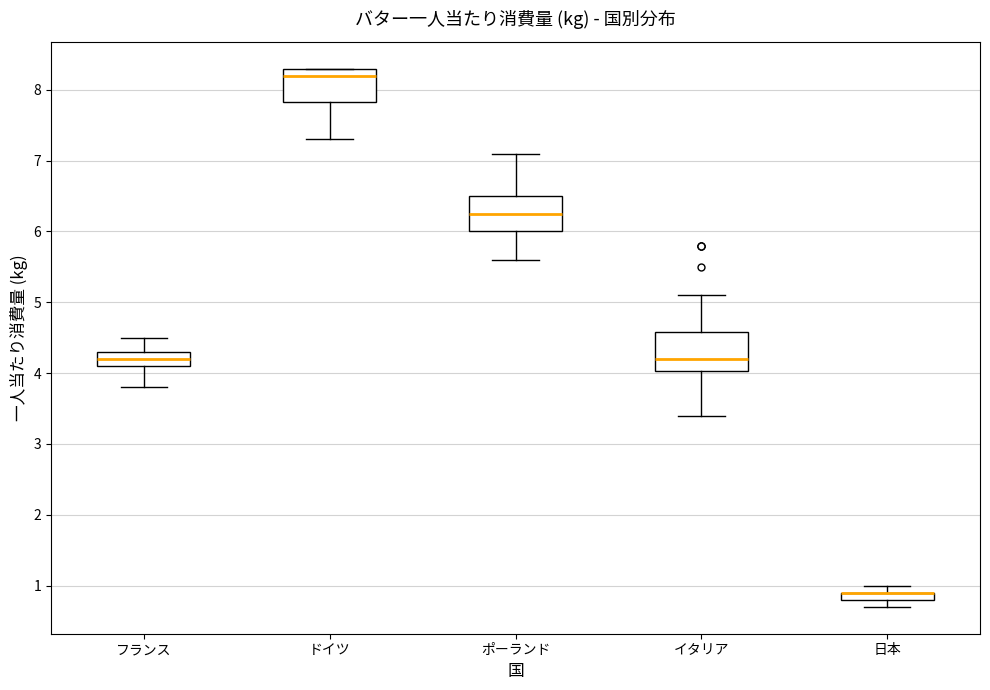

Where is the upper edge of the box for 日本 on the y-axis? The values are not printed on the chart, so give them approximately, as read against the axis.

0.9